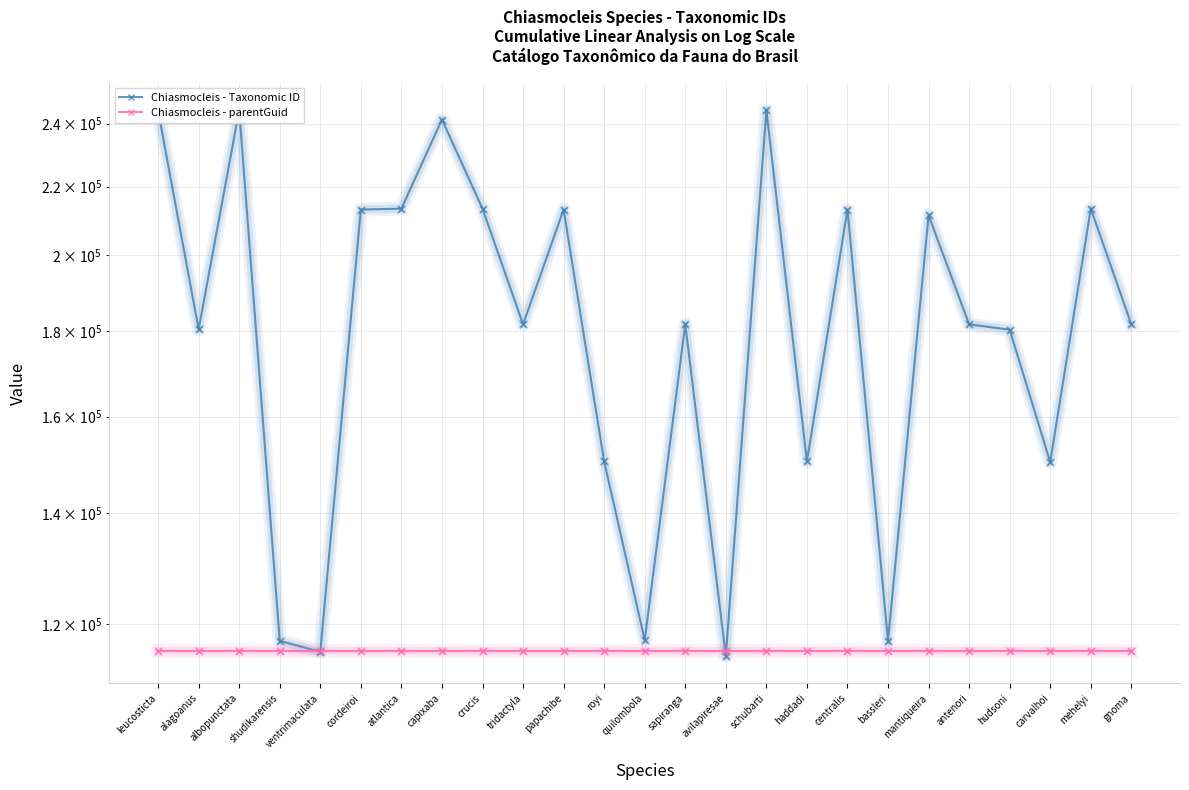

Is the value of Chiasmocleis - parentGuid at hudsoni greater than the value of Chiasmocleis - Taxonomic ID at quilombola?

No